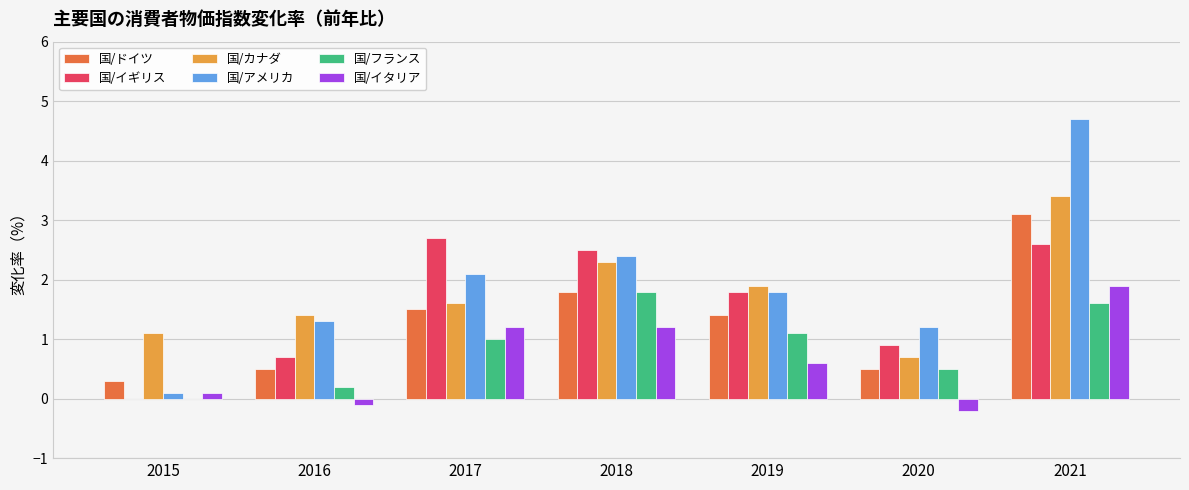

At which label is 国/カナダ closest to 2?

2019